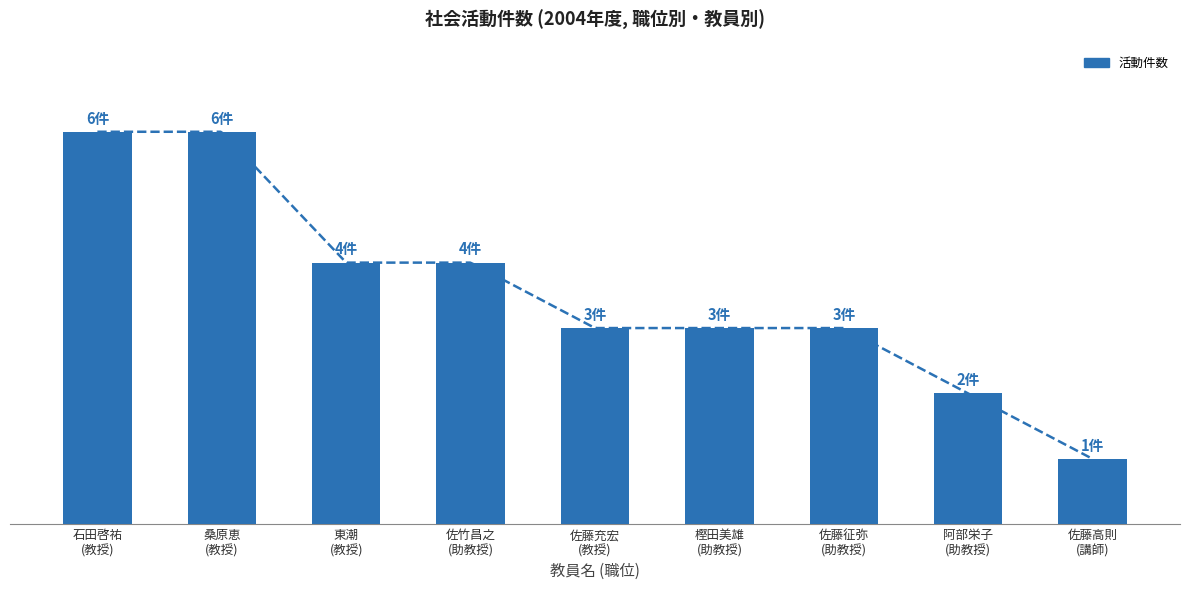

Reading left to right, list all the values displayed in this chart.

石田啓祐
(教授)=6	桑原恵
(教授)=6	東潮
(教授)=4	佐竹昌之
(助教授)=4	佐藤充宏
(教授)=3	樫田美雄
(助教授)=3	佐藤征弥
(助教授)=3	阿部栄子
(助教授)=2	佐藤高則
(講師)=1